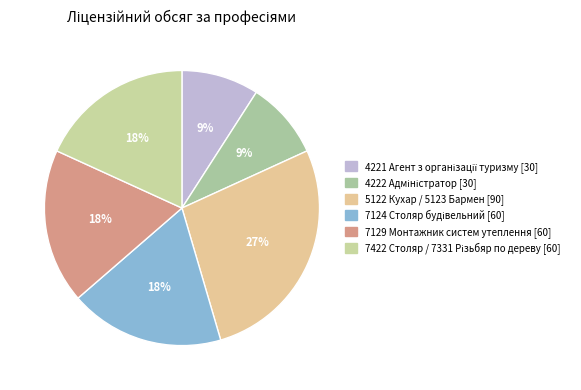

What is the largest slice in the pie chart?

5122 Кухар / 5123 Бармен